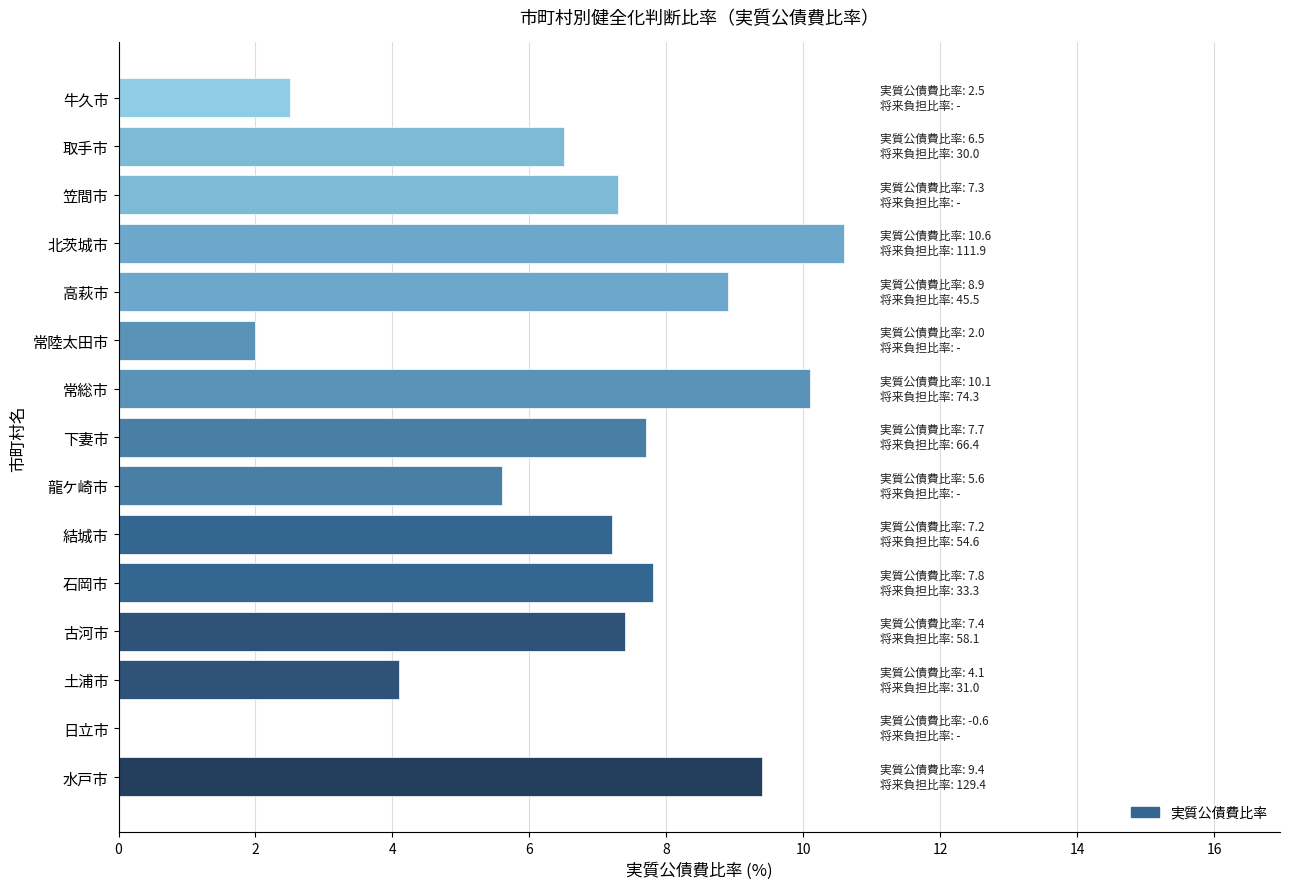

The chart shows a value of 10.6 at 11. True or false?

True